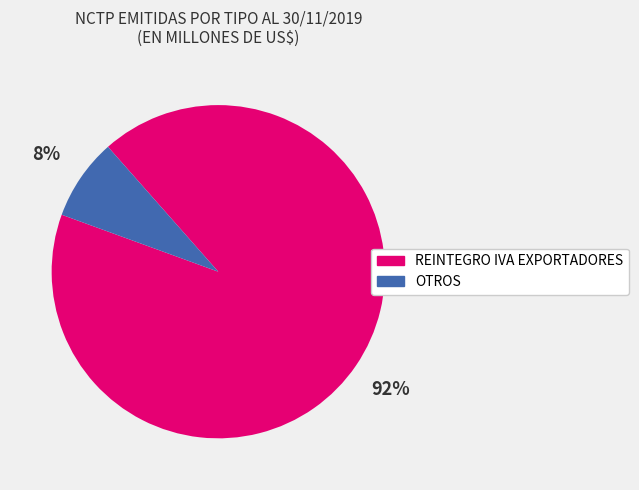

To the nearest percent, what is the average slice percentage?

50%